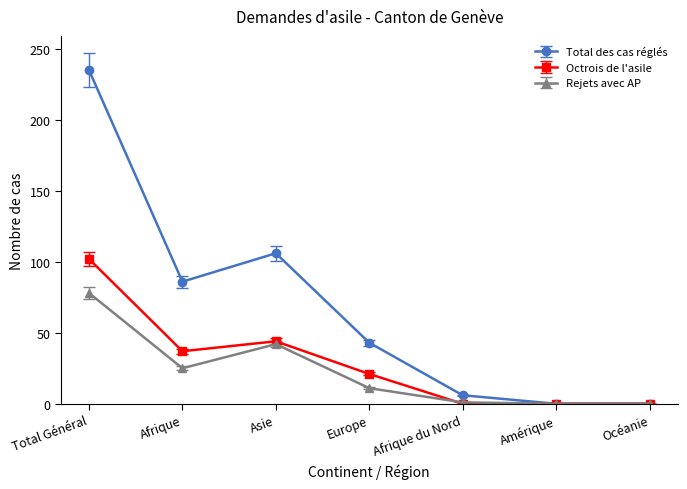

In Total des cas réglés, how many points are higher than both neighbors (excluding endpoints)?

1